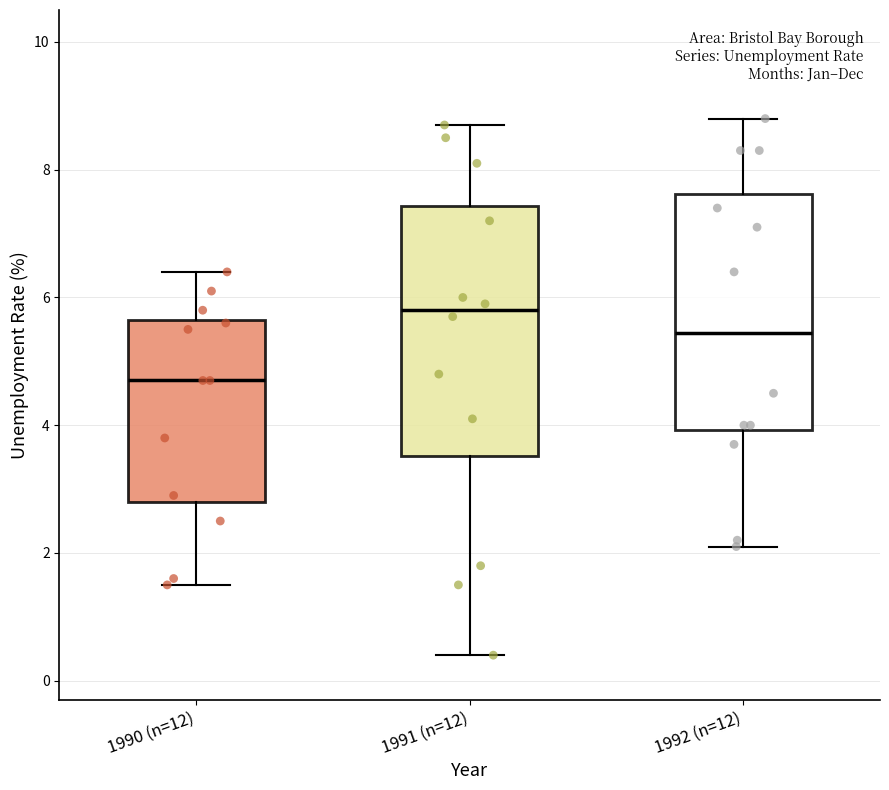

Which box's median line is the highest?

1991 (n=12)